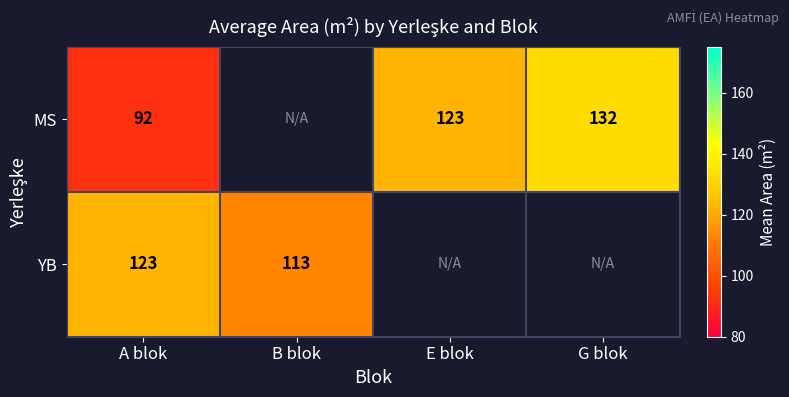

Rank the series at A blok from highest to lowest value.

YB, MS